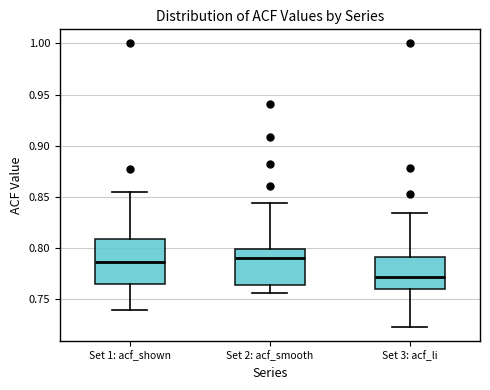

Where is the upper edge of the box for Set 1: acf_shown on the y-axis? The values are not printed on the chart, so give them approximately, as read against the axis.

0.810